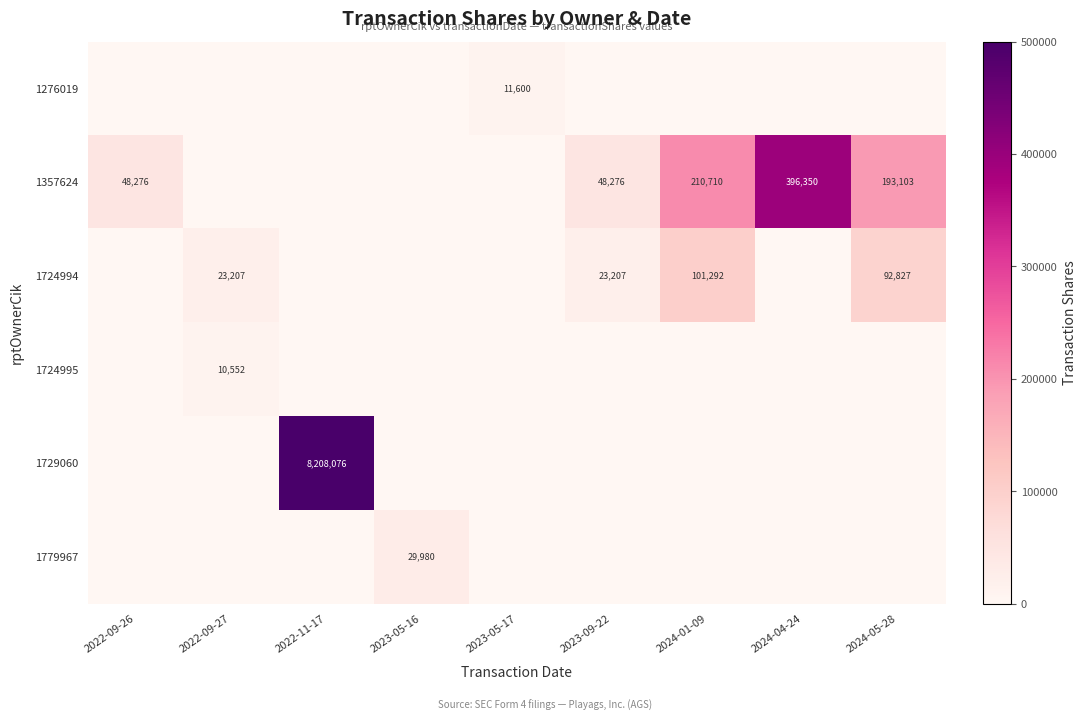

True or false: 1357624 has a value of 326922 at 2024-05-28.

False